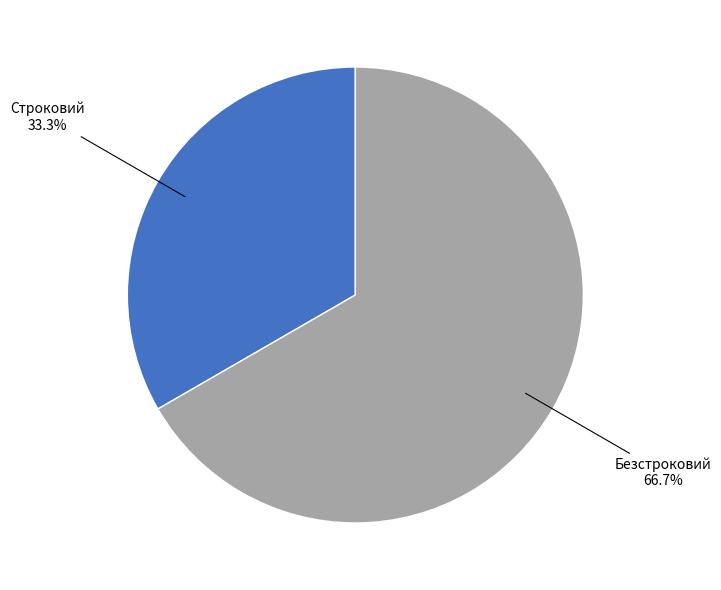

Is there a majority slice in this chart?

Yes